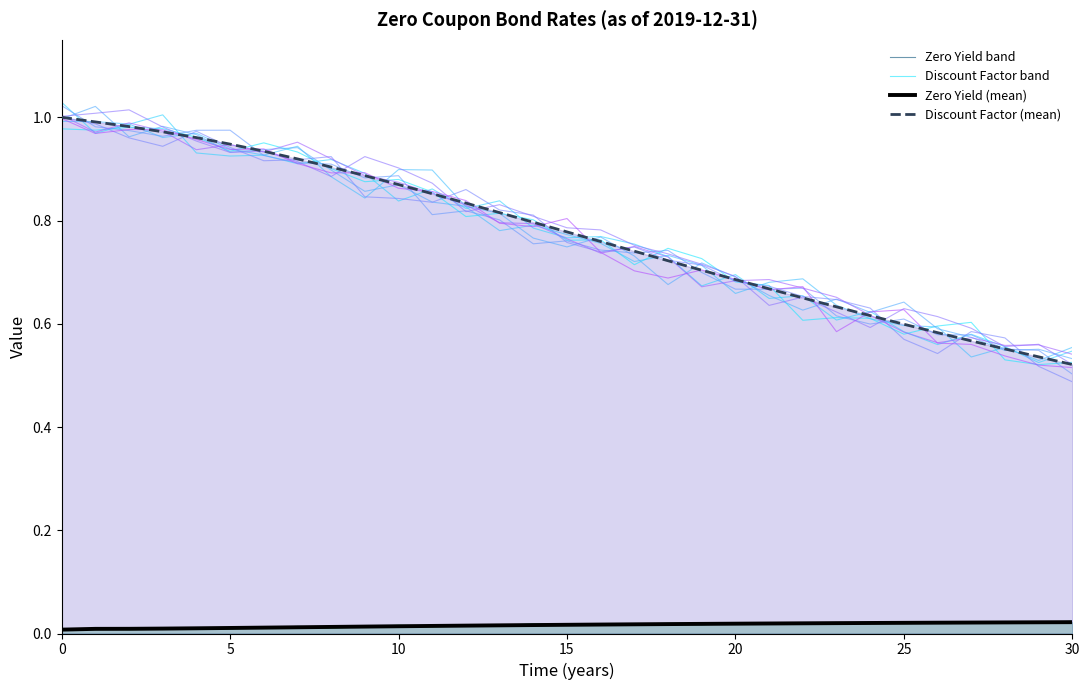

True or false: Zero Yield (mean) and Discount Factor band cross at least once.

False